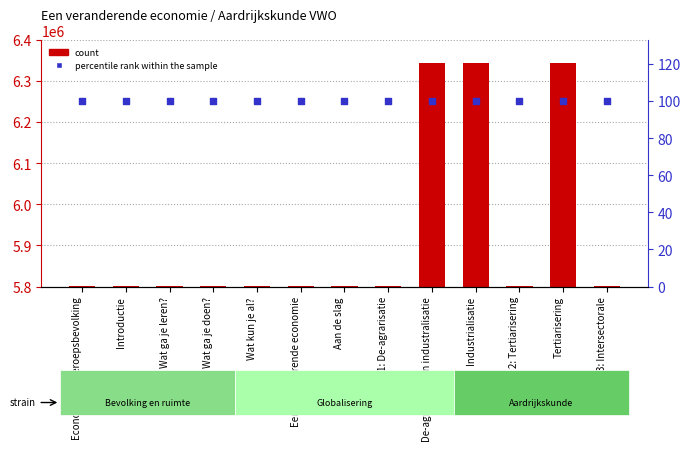

Which series contains the highest Y value?

count